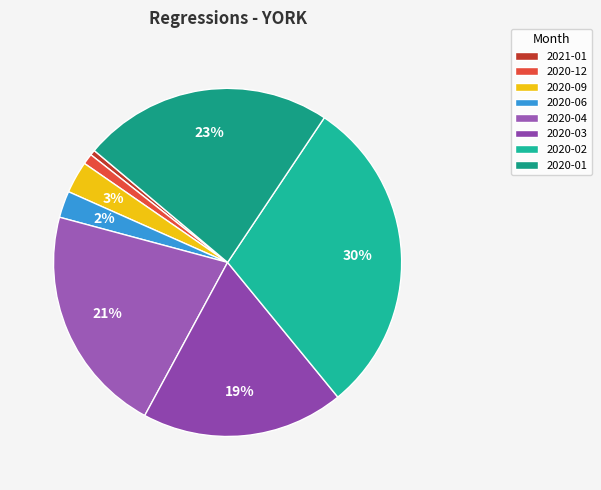

Which slice is the largest?

2020-02